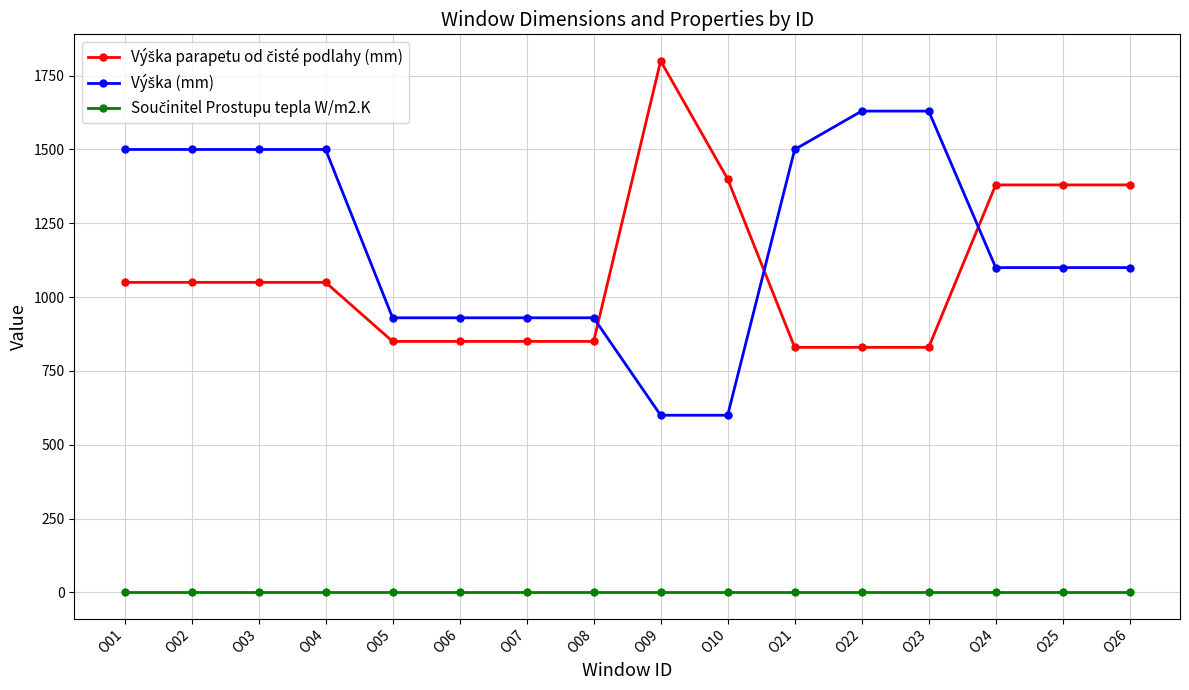

At how many categories does at least one series exceed 1249?

12